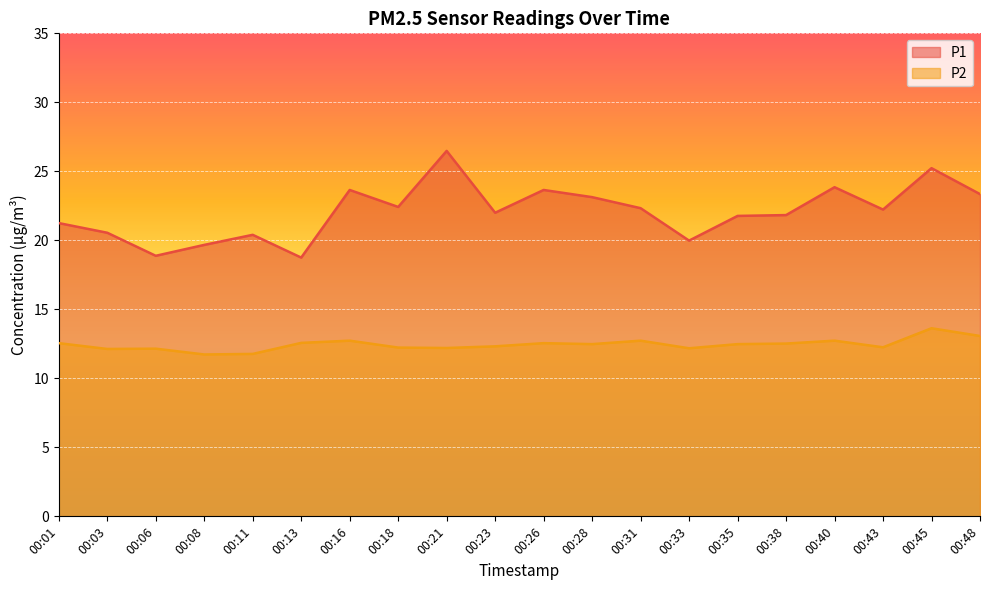

List the series in order of their overall mean, highest first.

P1, P2